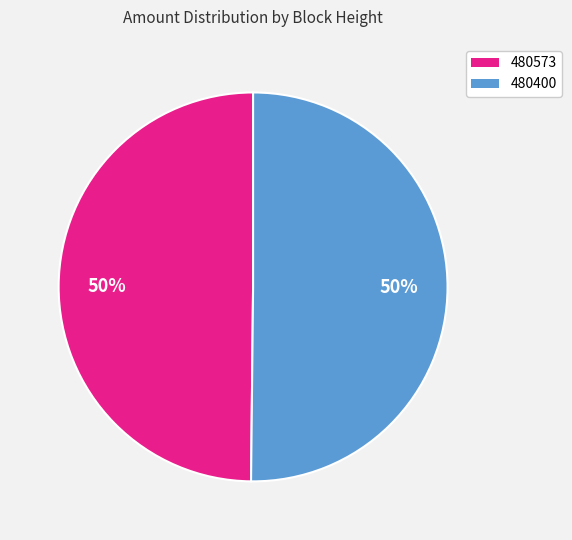

What is the ratio of the value at 480573 to the value at 480400?

1.0